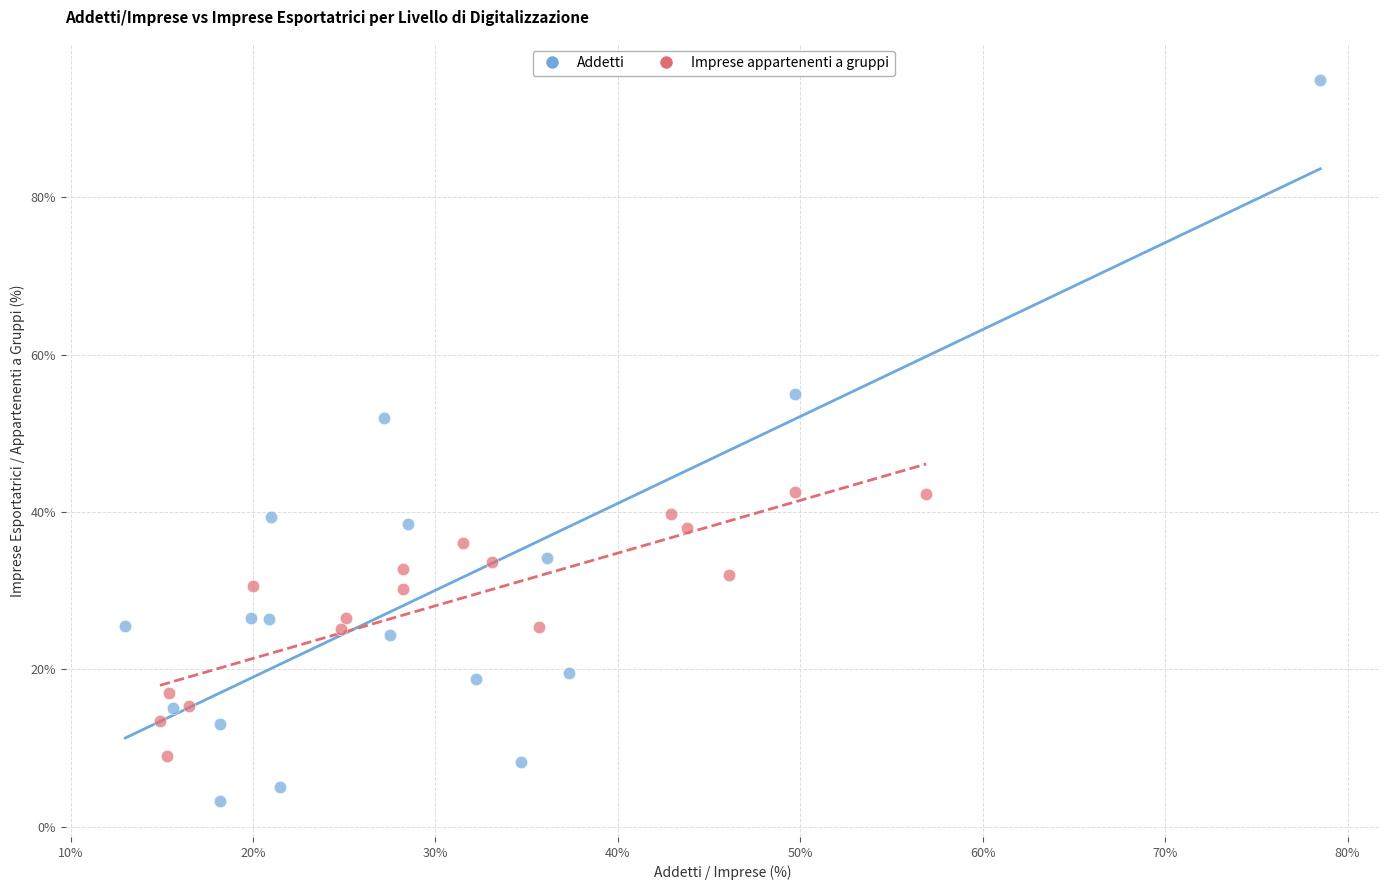

Which series has the widest spread of Y values?

Addetti